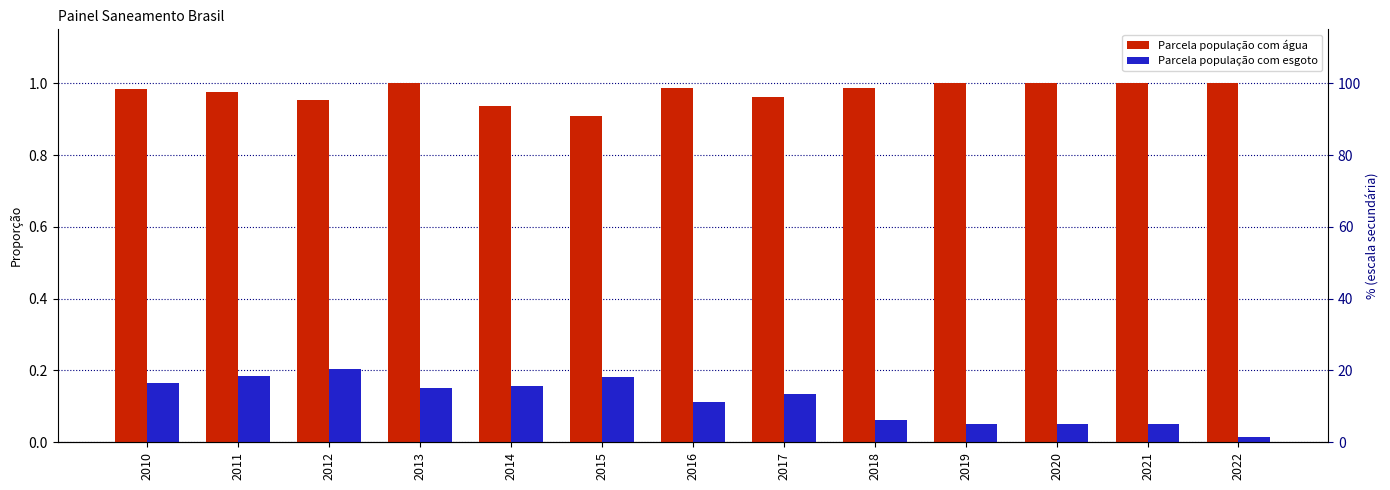

Which series has the largest range (max minus min)?

Parcela população com esgoto